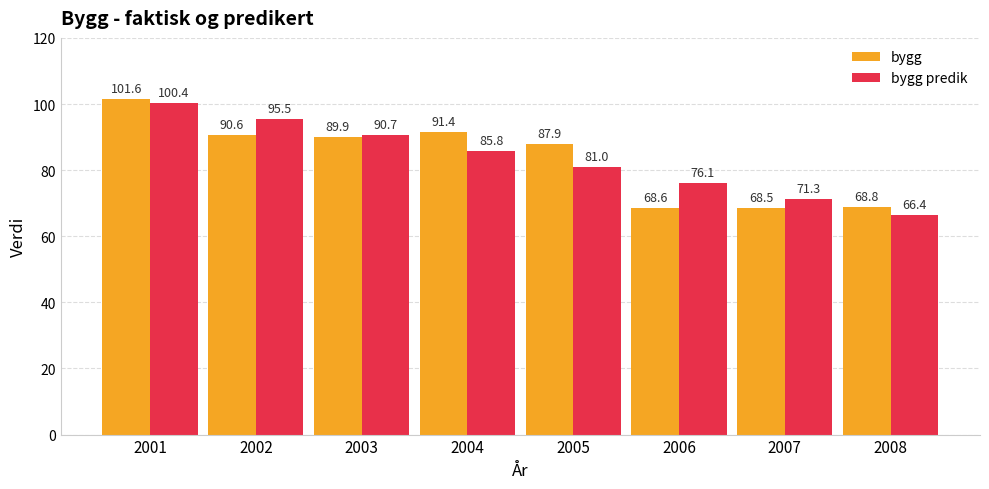

Does the chart contain any negative values?

No